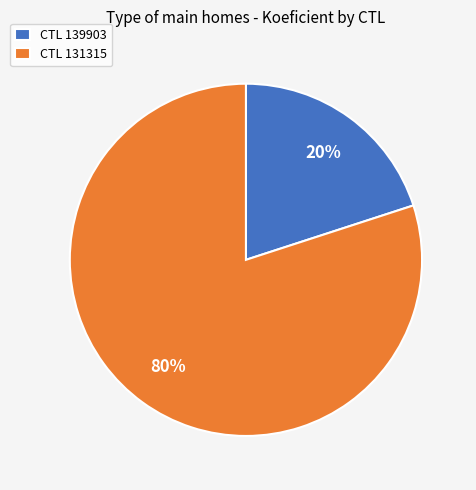

What is the smallest slice in the pie chart?

CTL 139903